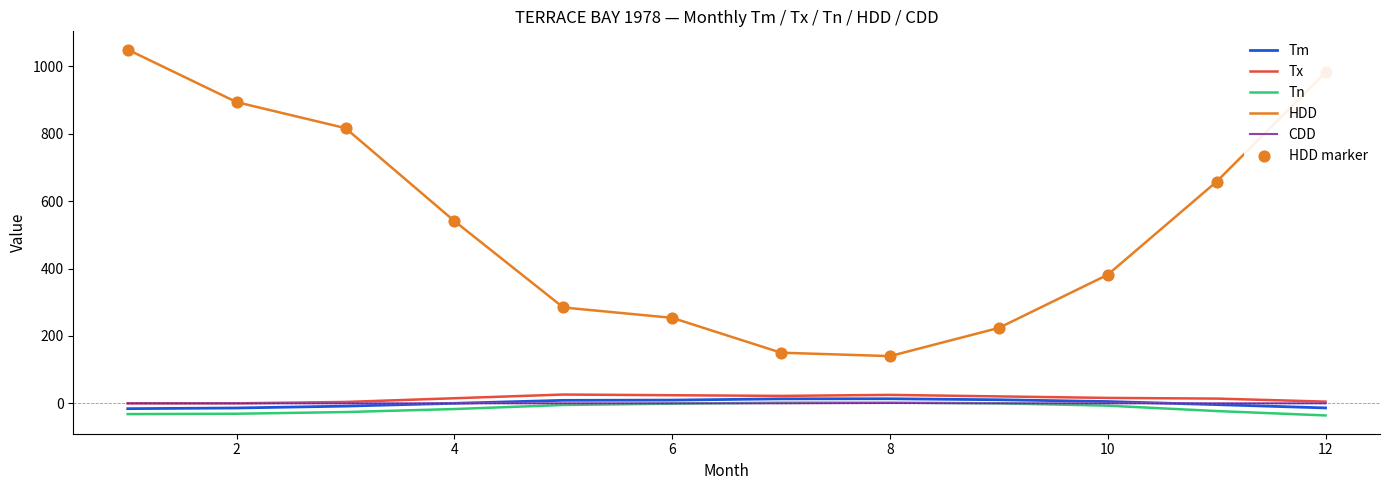

Which series has the largest range (max minus min)?

HDD